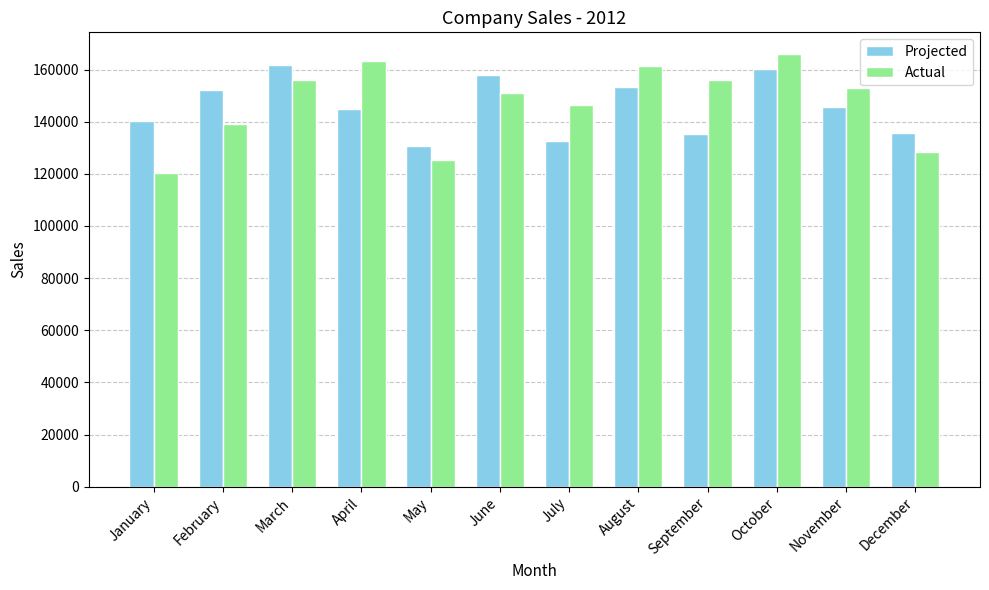

How many distinct data groups are displayed?

2